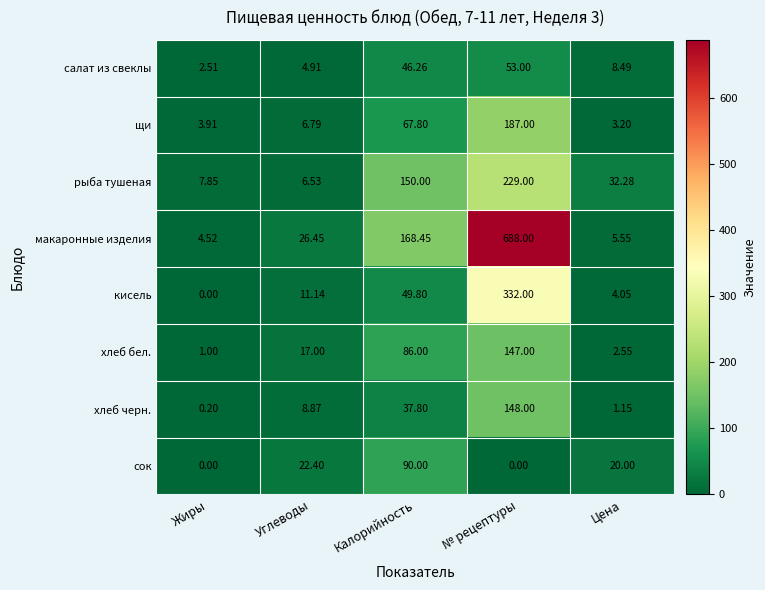

At which label is кисель closest to 166?

Калорийность